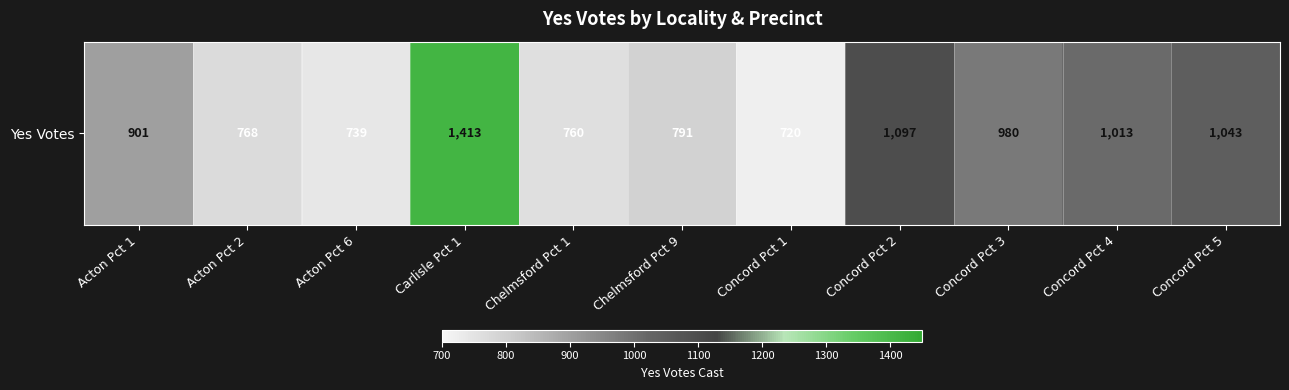

Reading left to right, extract all data points from this chart.

Acton Pct 1=901	Acton Pct 2=768	Acton Pct 6=739	Carlisle Pct 1=1413	Chelmsford Pct 1=760	Chelmsford Pct 9=791	Concord Pct 1=720	Concord Pct 2=1097	Concord Pct 3=980	Concord Pct 4=1013	Concord Pct 5=1043